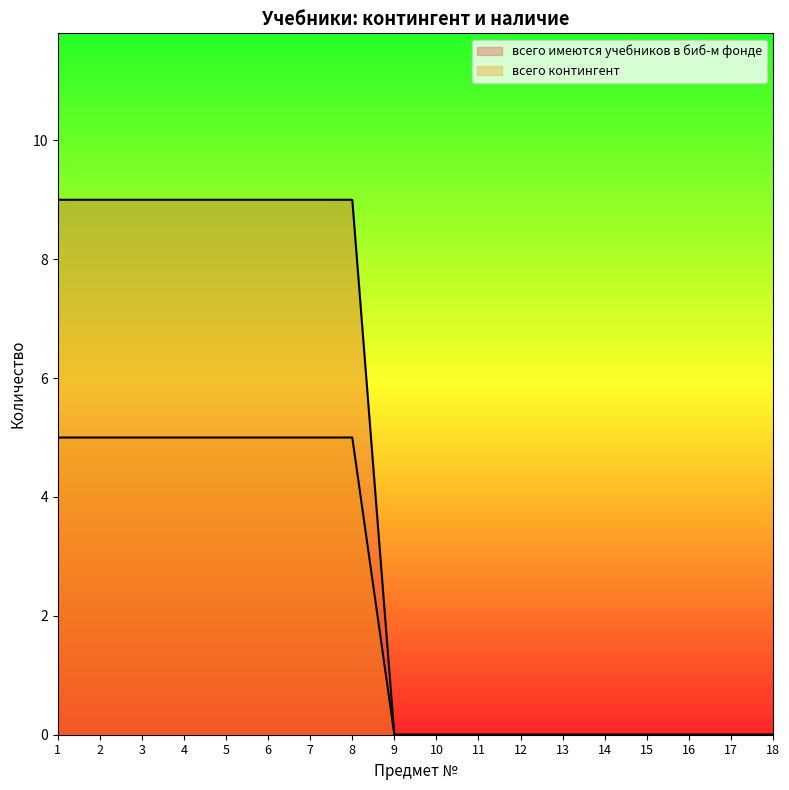

True or false: всего имеются учебников в биб-м фонде and всего контингент intersect in this chart.

False